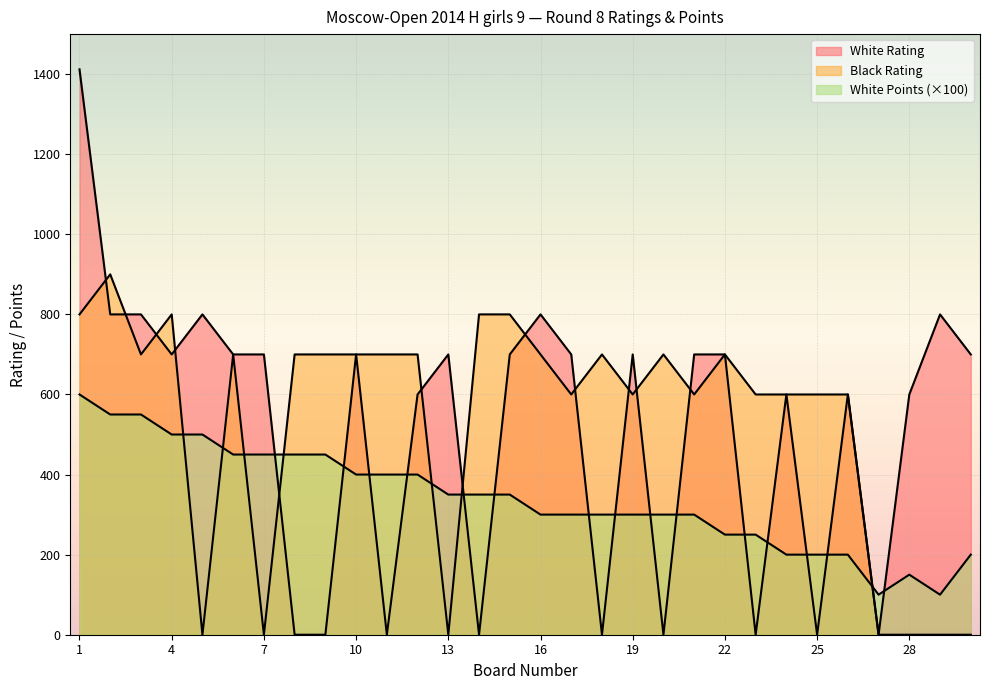

True or false: White Points and Black Rating intersect in this chart.

True